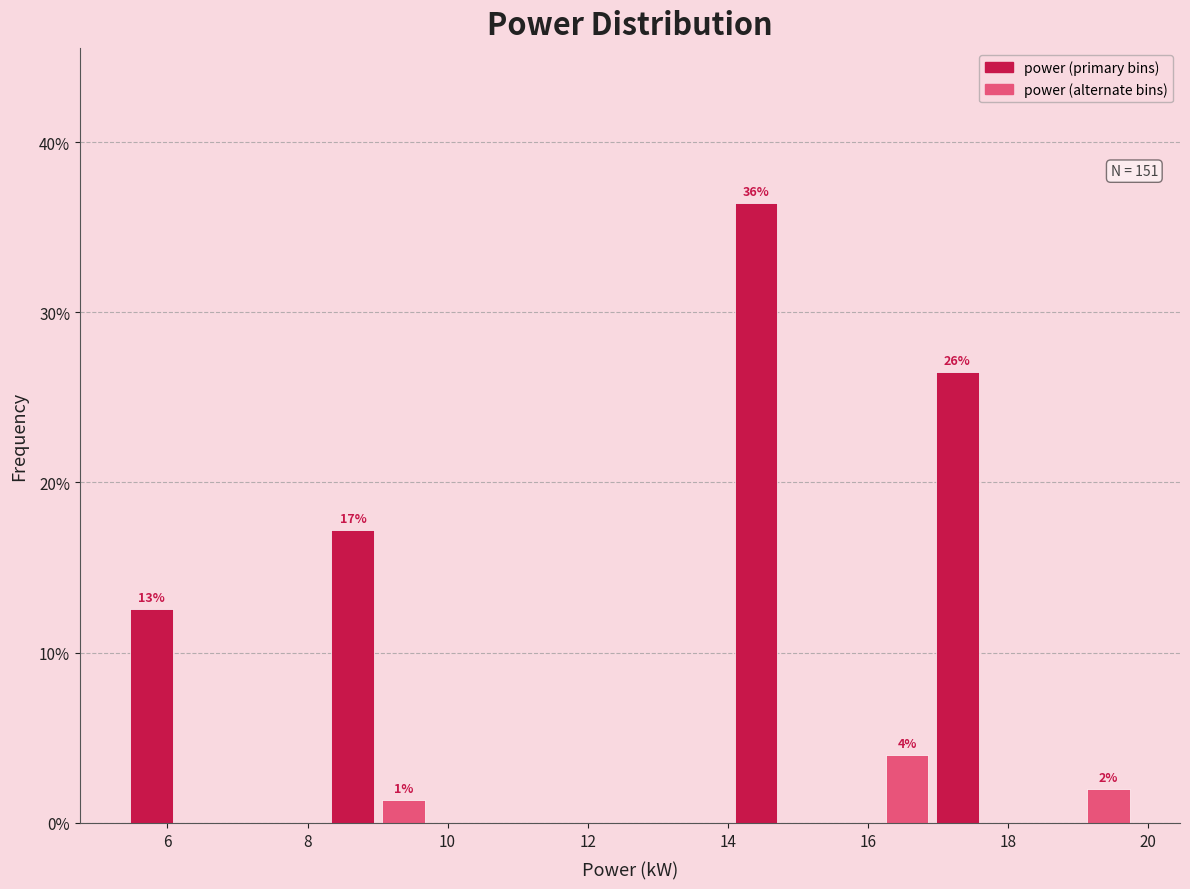

Read against the x-axis, roughly where is the centre of the tallest bar?

14.4